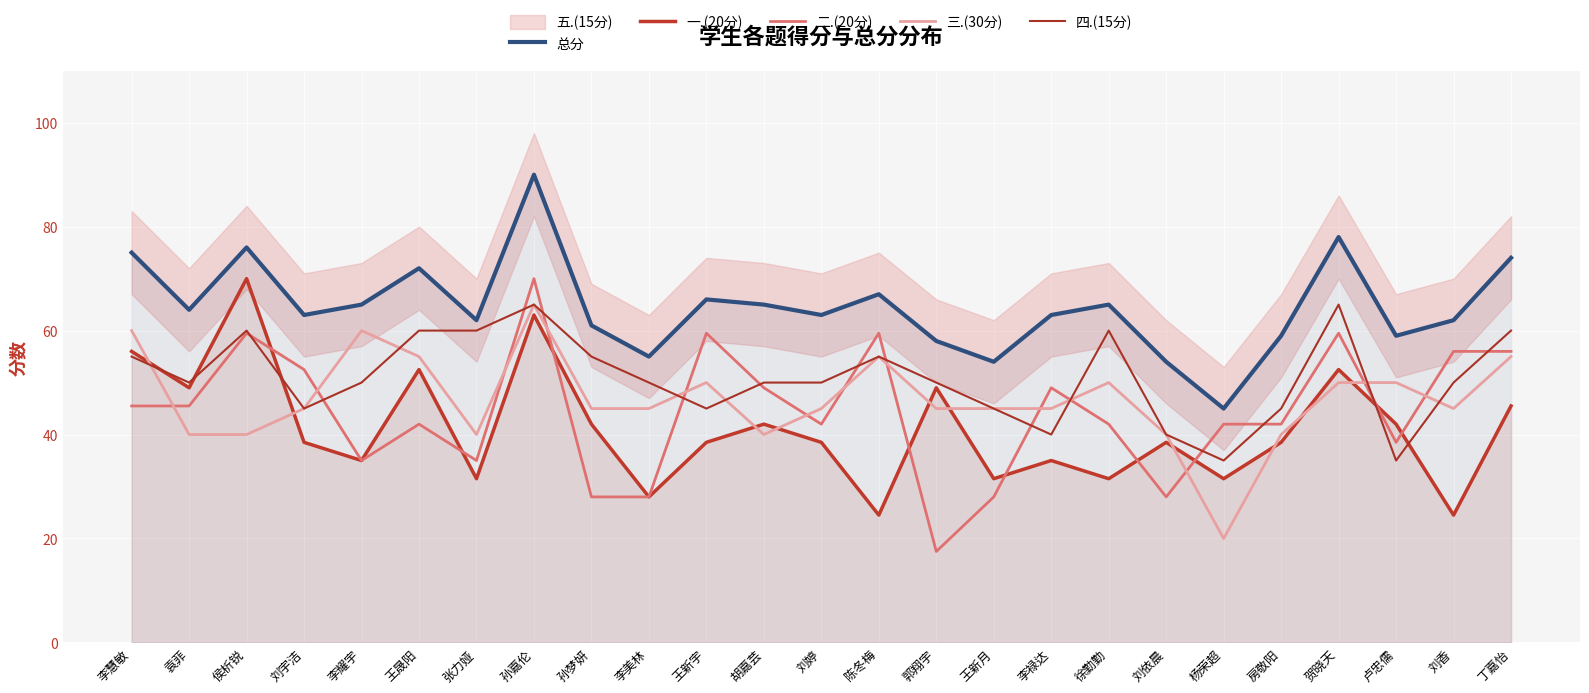

The 三.(30分) series shows 16.5 at 孙嘉伦. True or false?

False